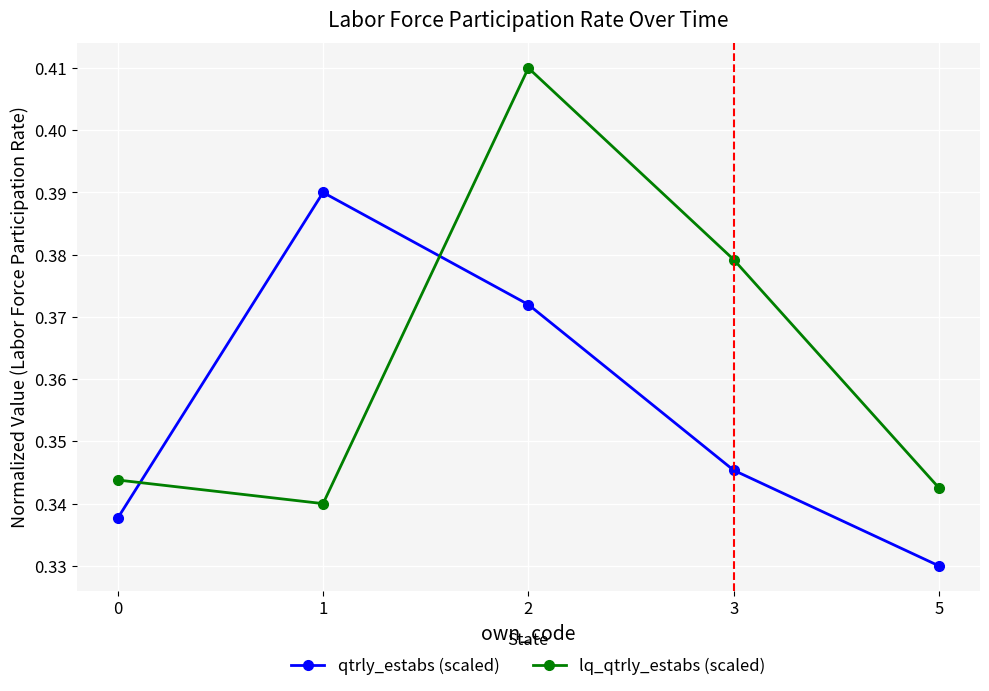

What is the sum of the lq_qtrly_estabs (scaled) values at 2 and 5?

0.8